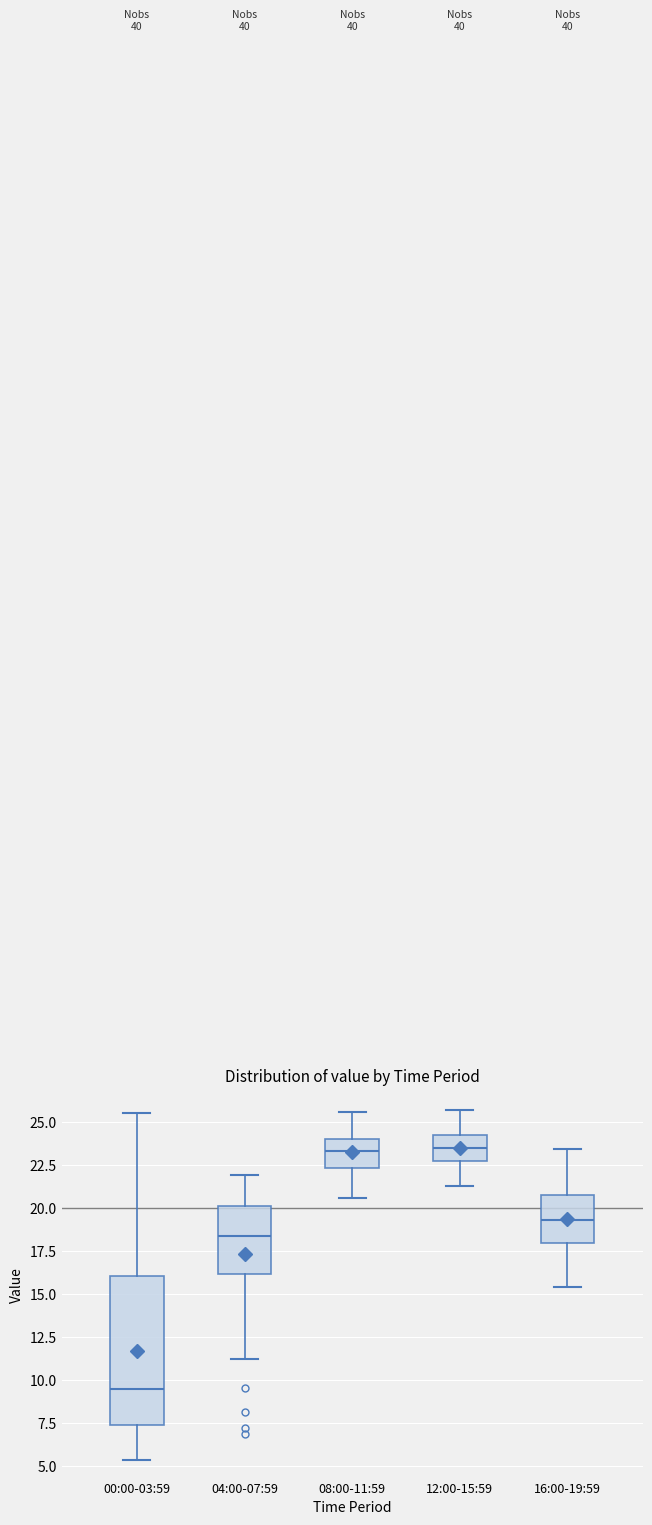

Reading left to right, read every box against the y-axis: the position of its median line, the range the box covers, and the ends of its whiskers. The values are not printed on the chart, so give them approximately, as read against the axis.

00:00-03:59: median 9.5, box 7.5 to 16.0, whiskers 5.5 to 25.5
04:00-07:59: median 18.5, box 16.0 to 20.0, whiskers 11.0 to 22.0
08:00-11:59: median 23.5, box 22.5 to 24.0, whiskers 20.5 to 25.5
12:00-15:59: median 23.5, box 22.5 to 24.0, whiskers 21.5 to 25.5
16:00-19:59: median 19.5, box 18.0 to 20.5, whiskers 15.5 to 23.5